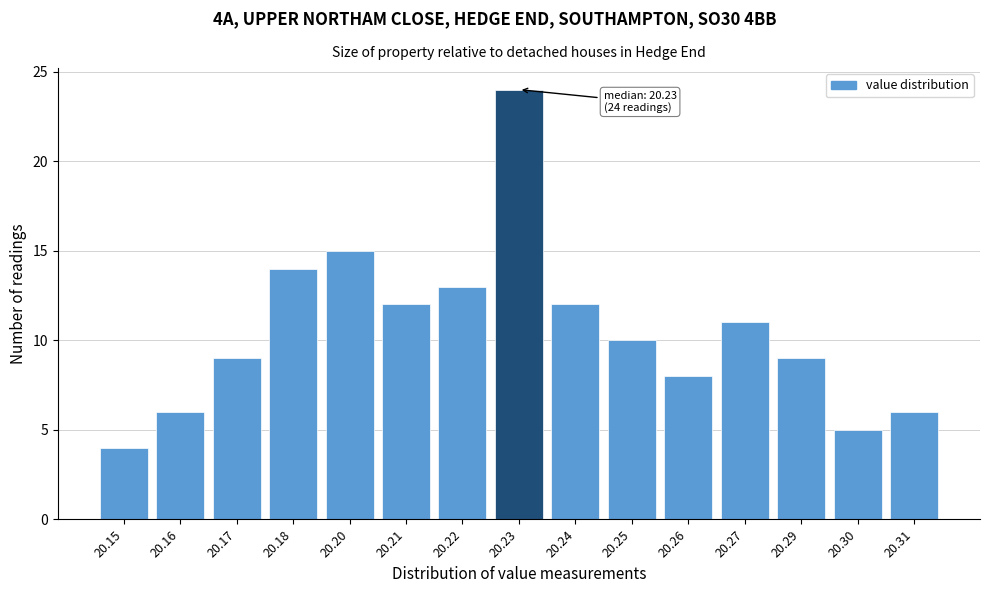

Reading left to right, list all the values displayed in this chart.

4	6	9	14	15	12	13	24	12	10	8	11	9	5	6